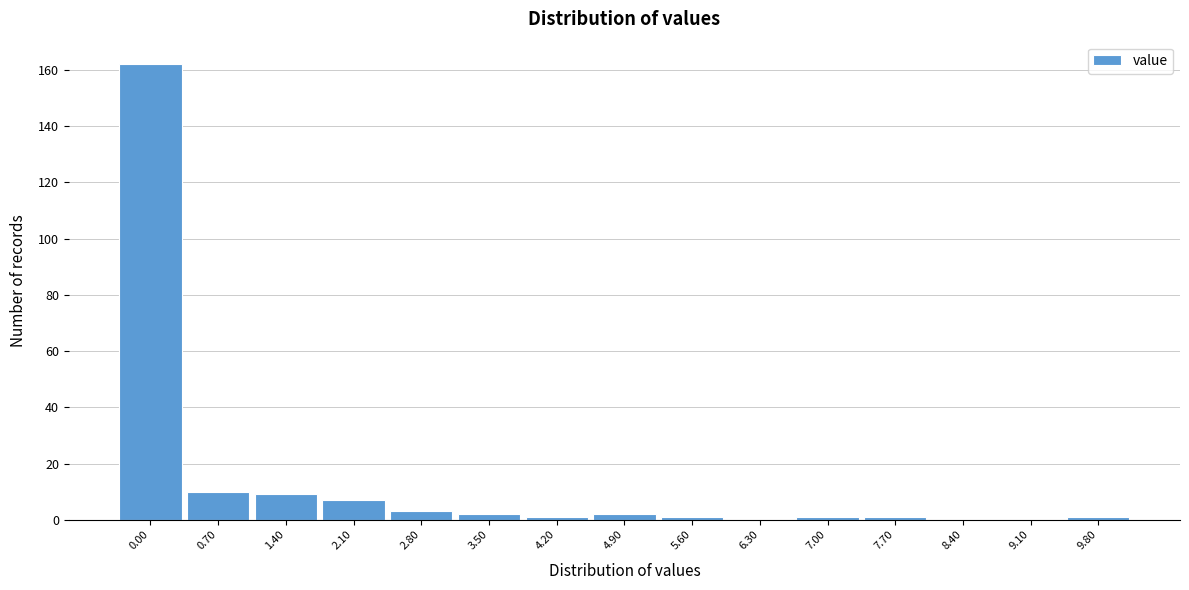

Reading left to right, list all the values displayed in this chart.

0.00=162	0.70=10	1.40=9	2.10=7	2.80=3	3.50=2	4.20=1	4.90=2	5.60=1	6.30=0	7.00=1	7.70=1	8.40=0	9.10=0	9.80=1